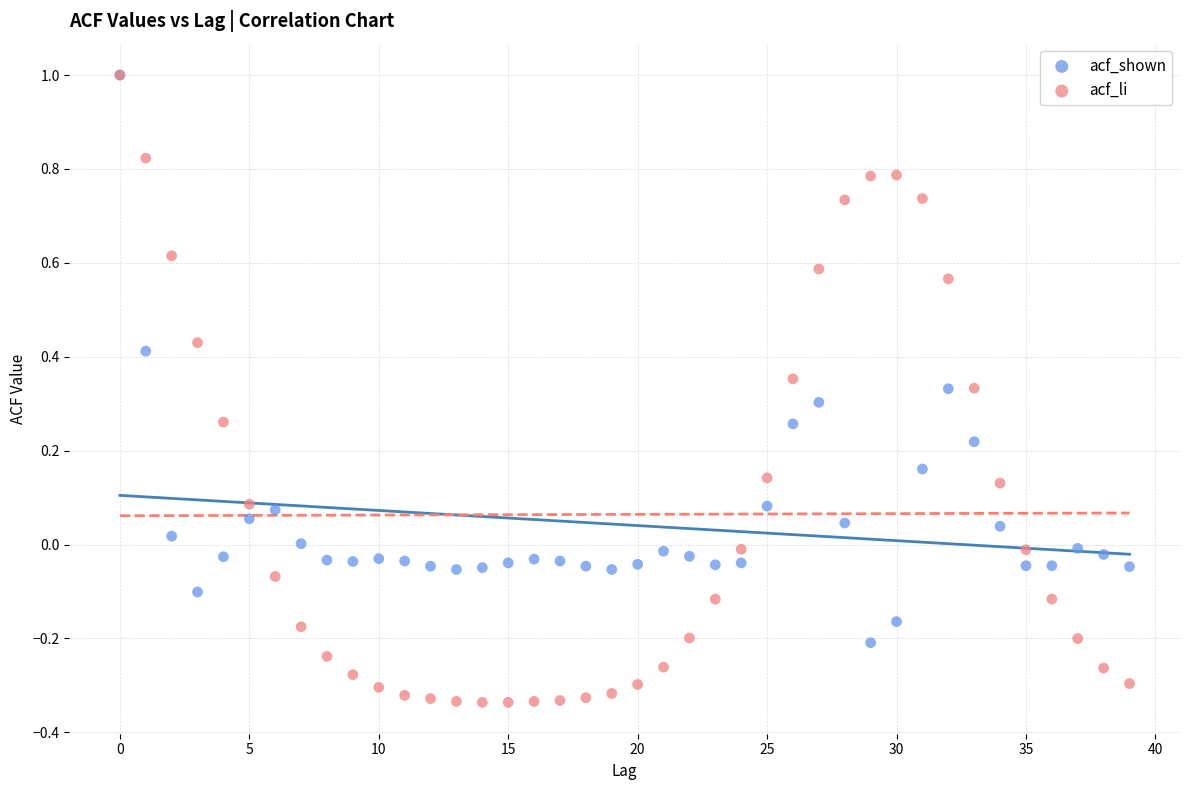

Which series has the largest Y range (max minus min)?

acf_li